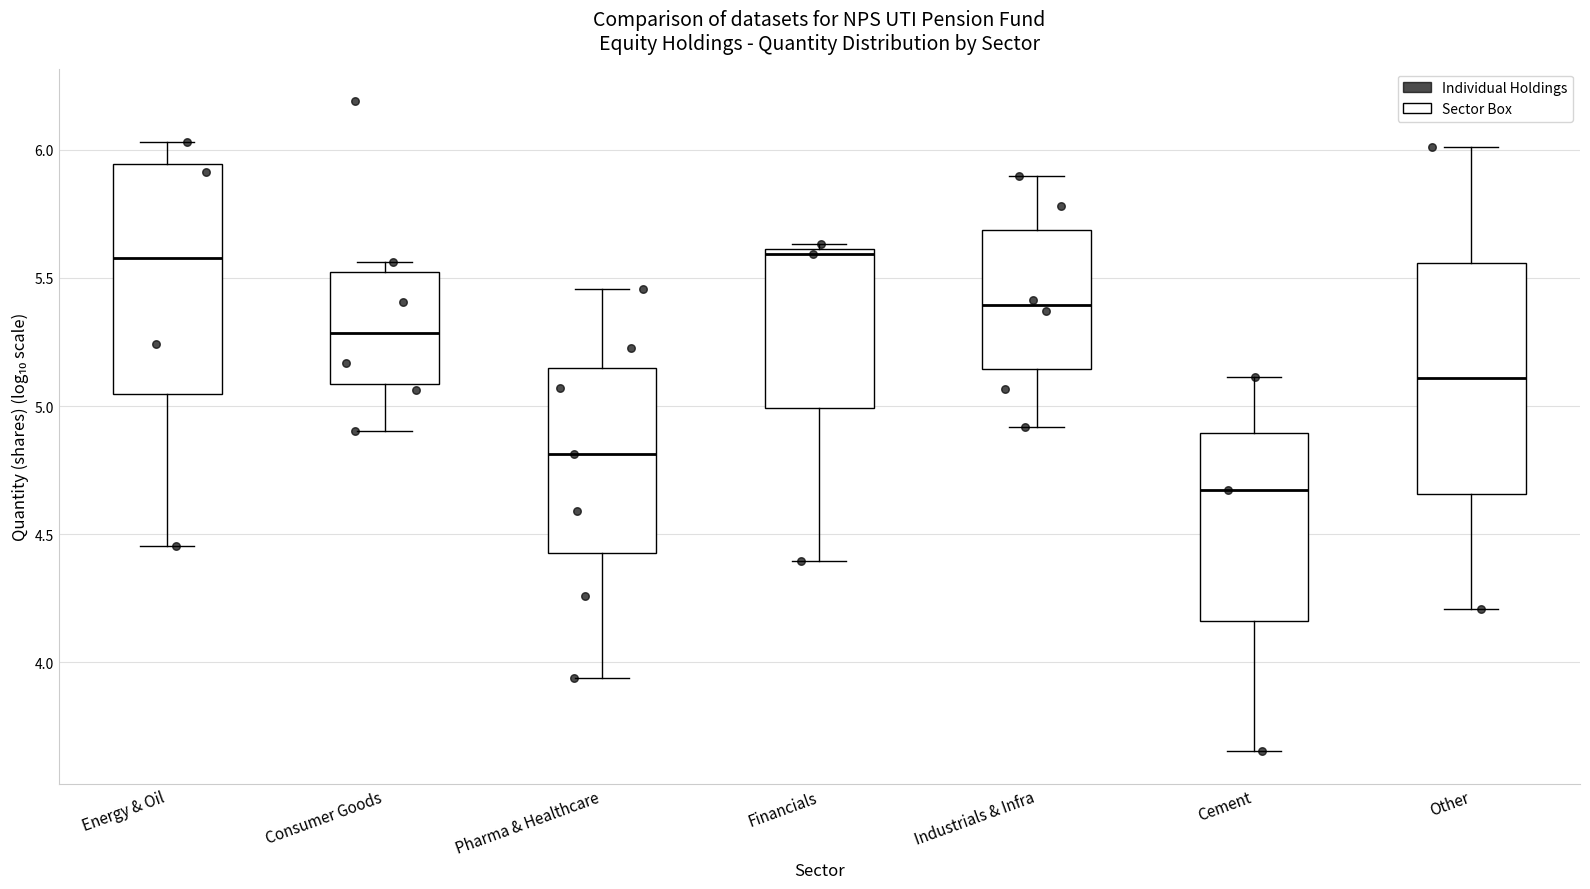

Which box's median line is the lowest?

Cement